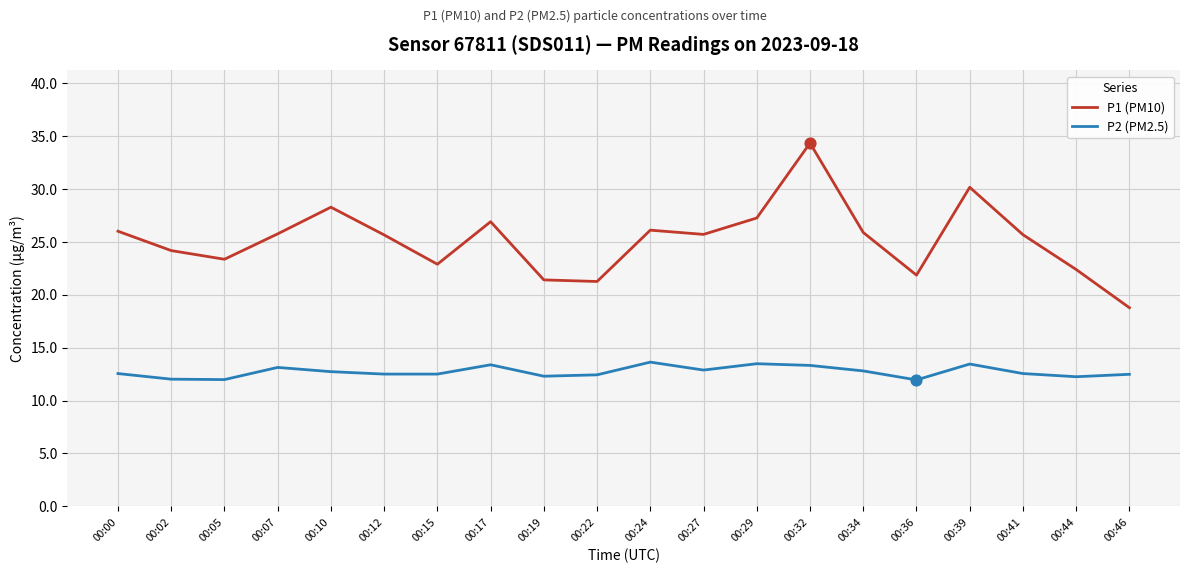

Between 00:07 and 00:36, which series saw the biggest shift?

P1 (PM10)